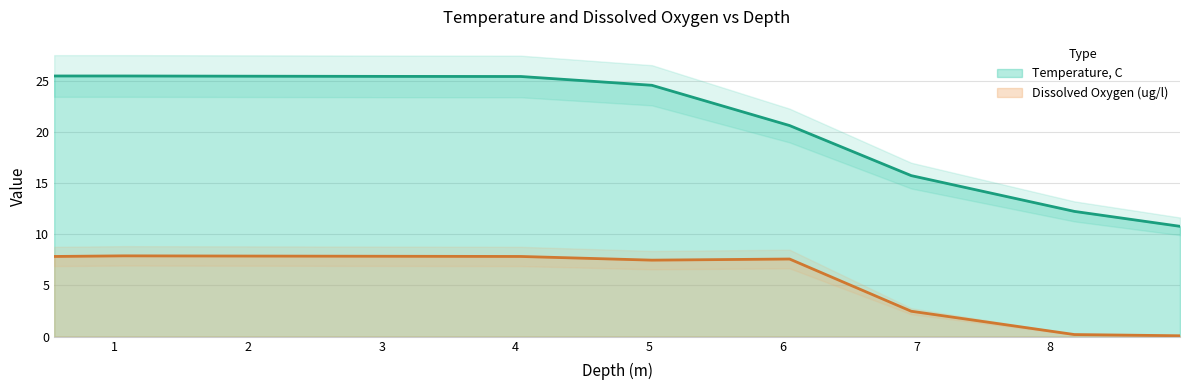

At how many categories does at least one series exceed 1?

10